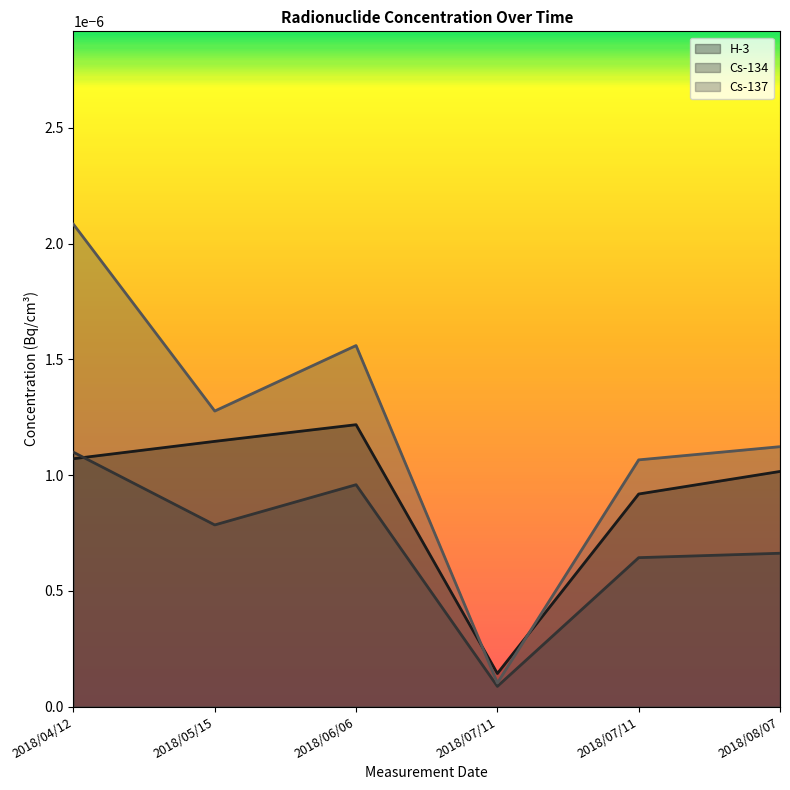

Where is the first local minimum for Cs-134?

2018/05/15